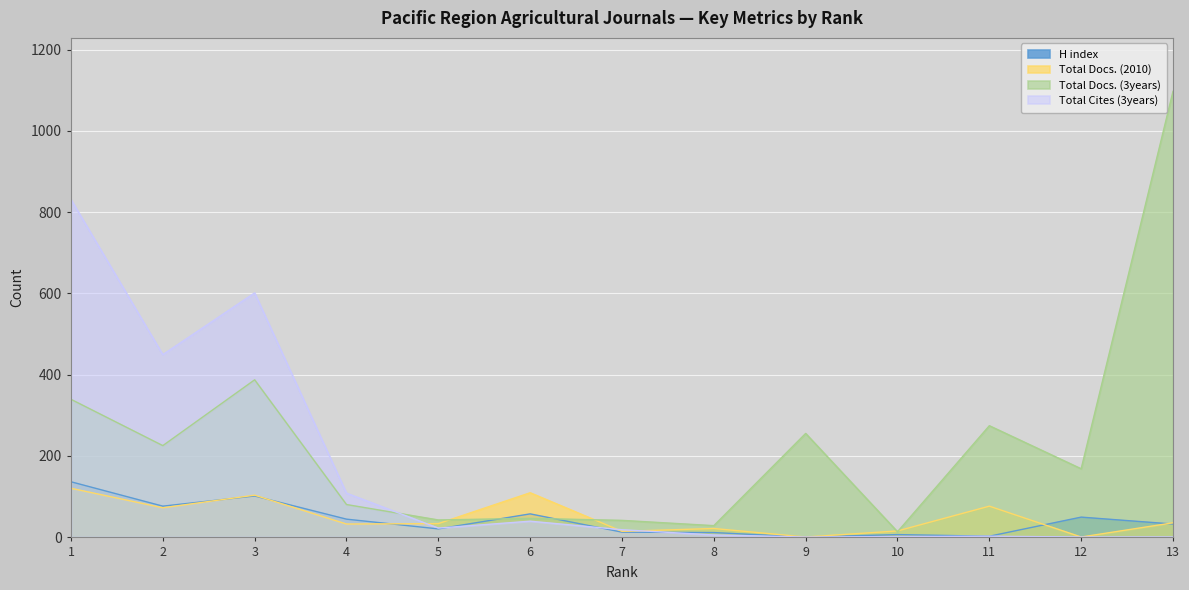

Which series ends up on top after the final intersection of Total Docs. (3years) and Total Cites (3years)?

Total Docs. (3years)